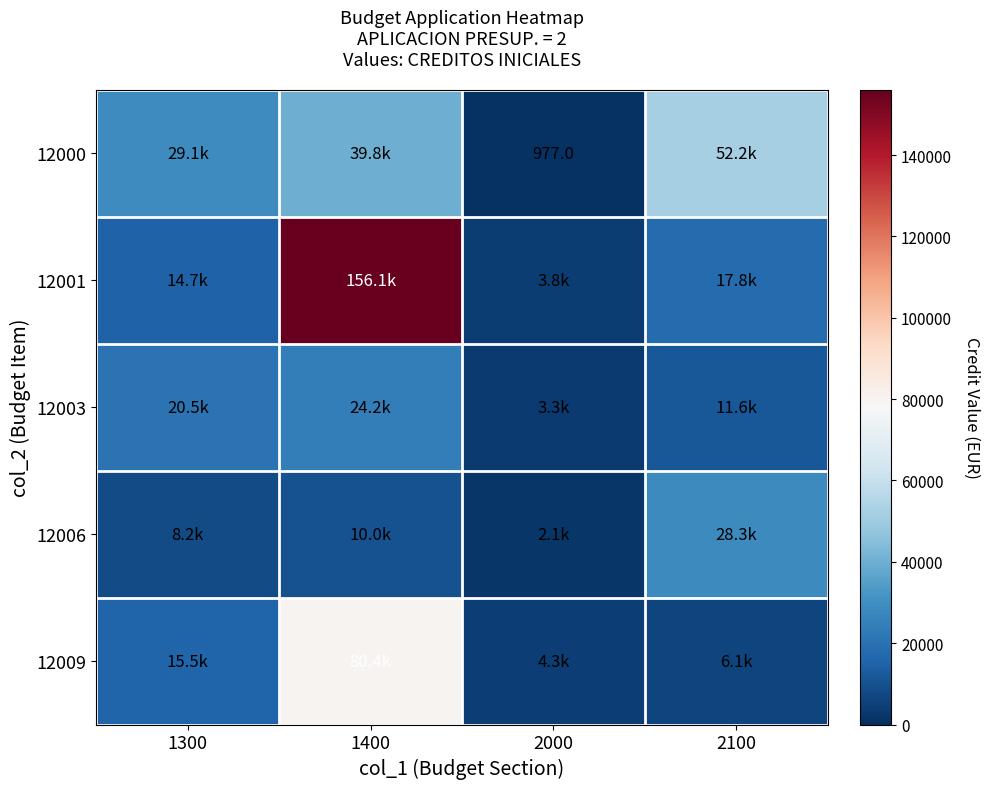

Which category has the lowest value in the 12003 series?

2000